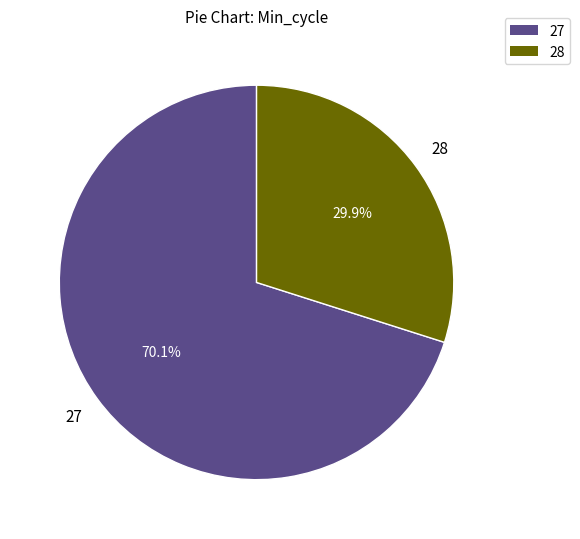

What is the ratio of the value at 27 to the value at 28?

2.3